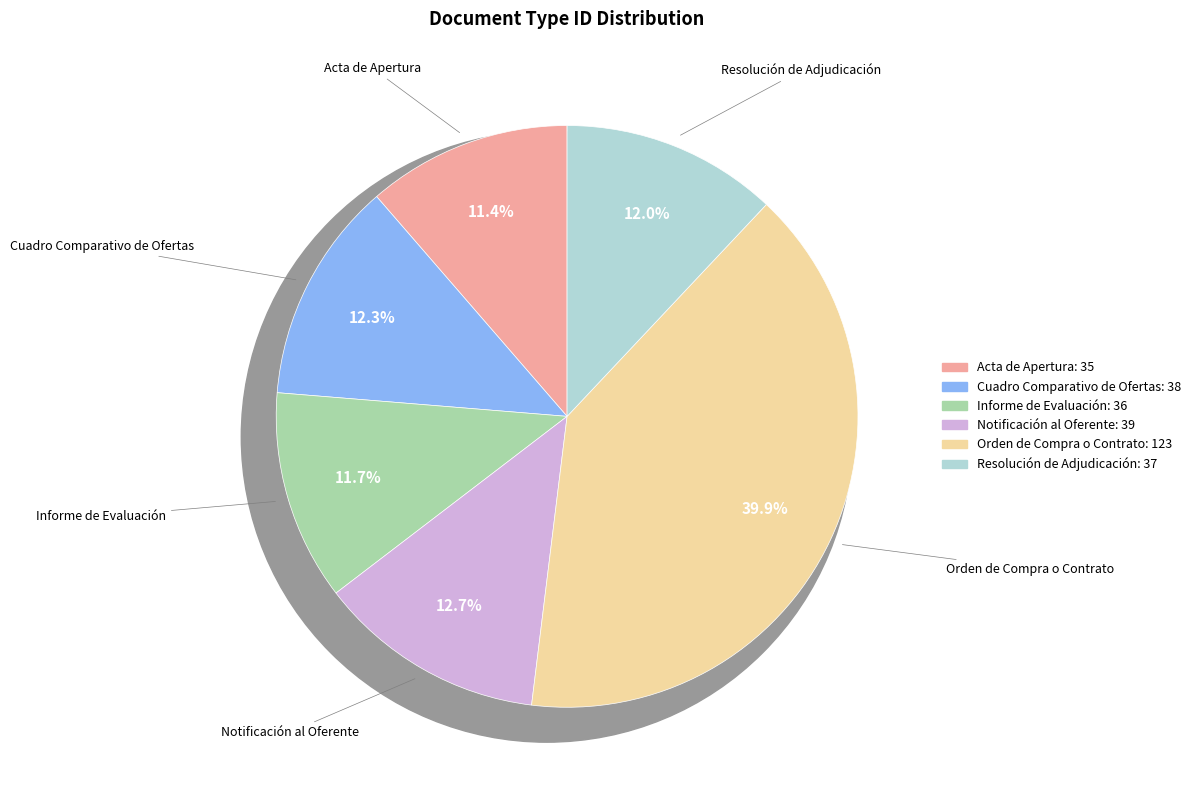

To the nearest percent, what is the difference between the largest and smallest slice percentages?

29%